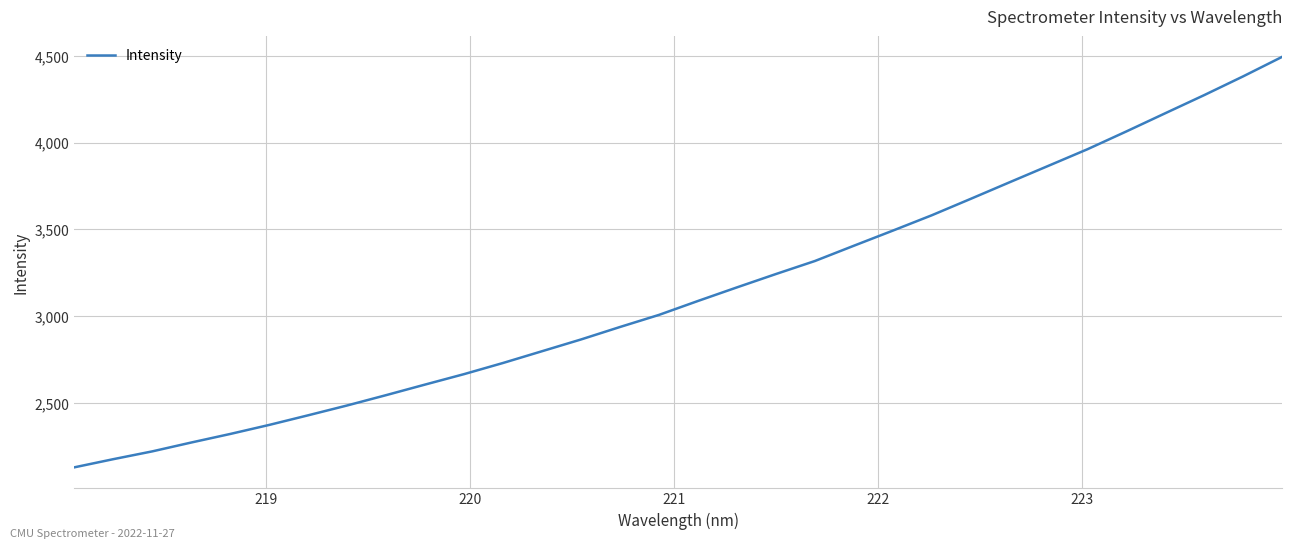

Count the number of categories in the chart.

32